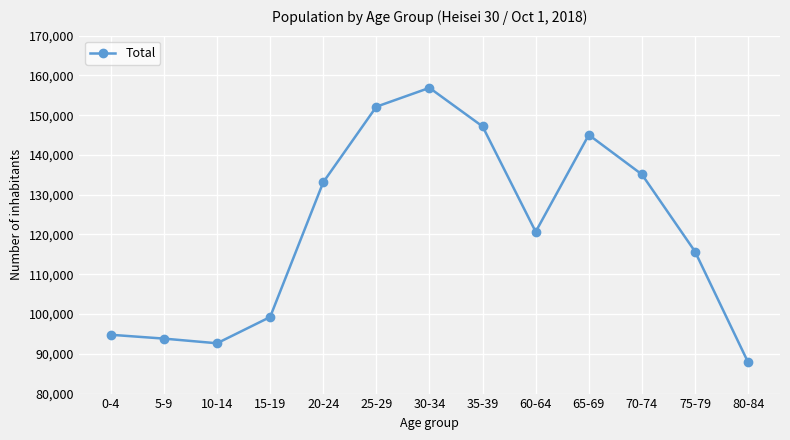

What is the sum of all values?

1574219